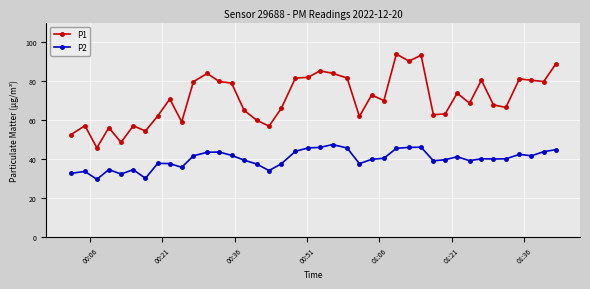

How many series are shown in this chart?

2